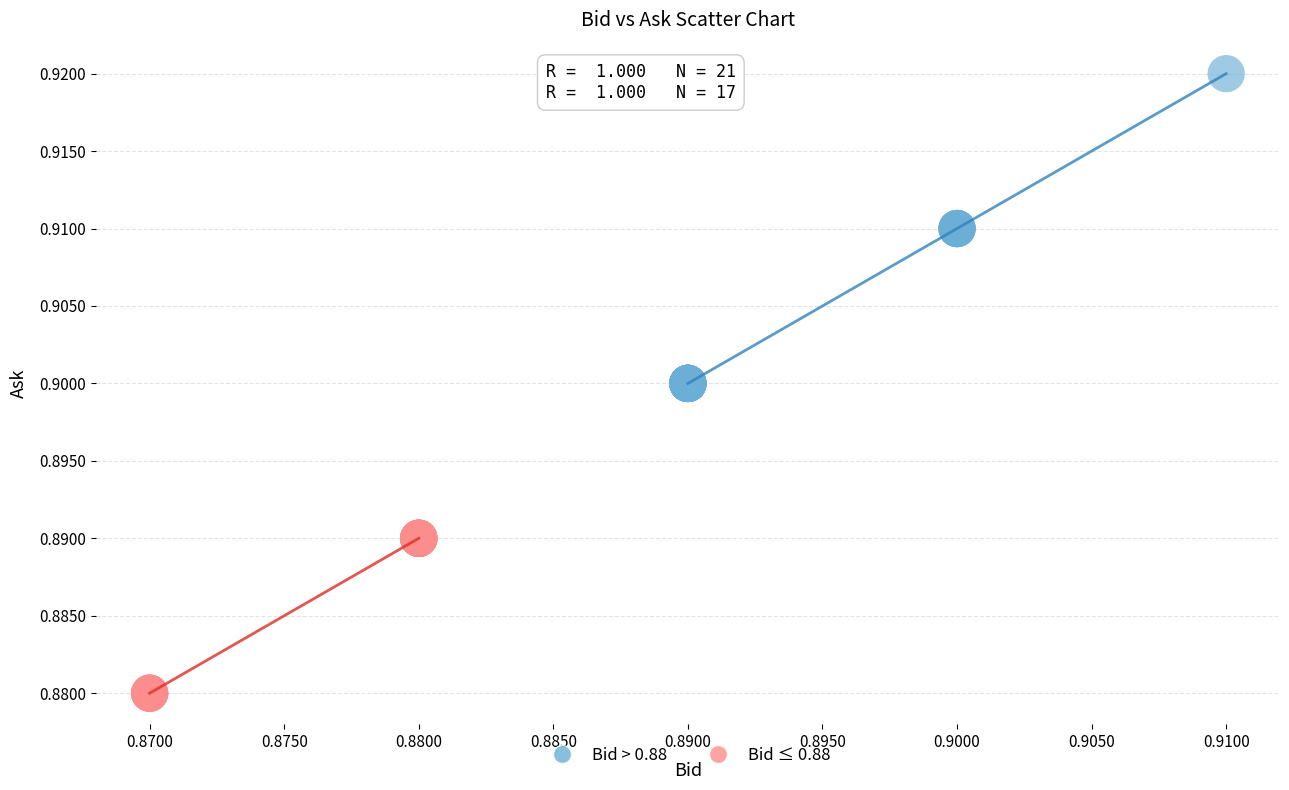

Which series contains the highest Y value?

Bid > 0.88